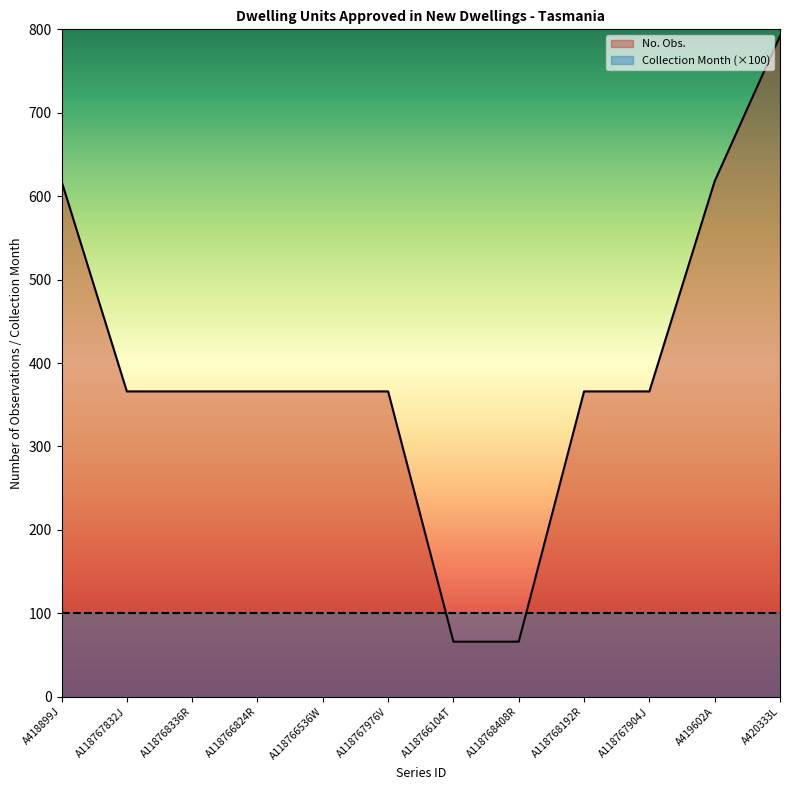

True or false: the data has more than 2 interior local peaks.

False